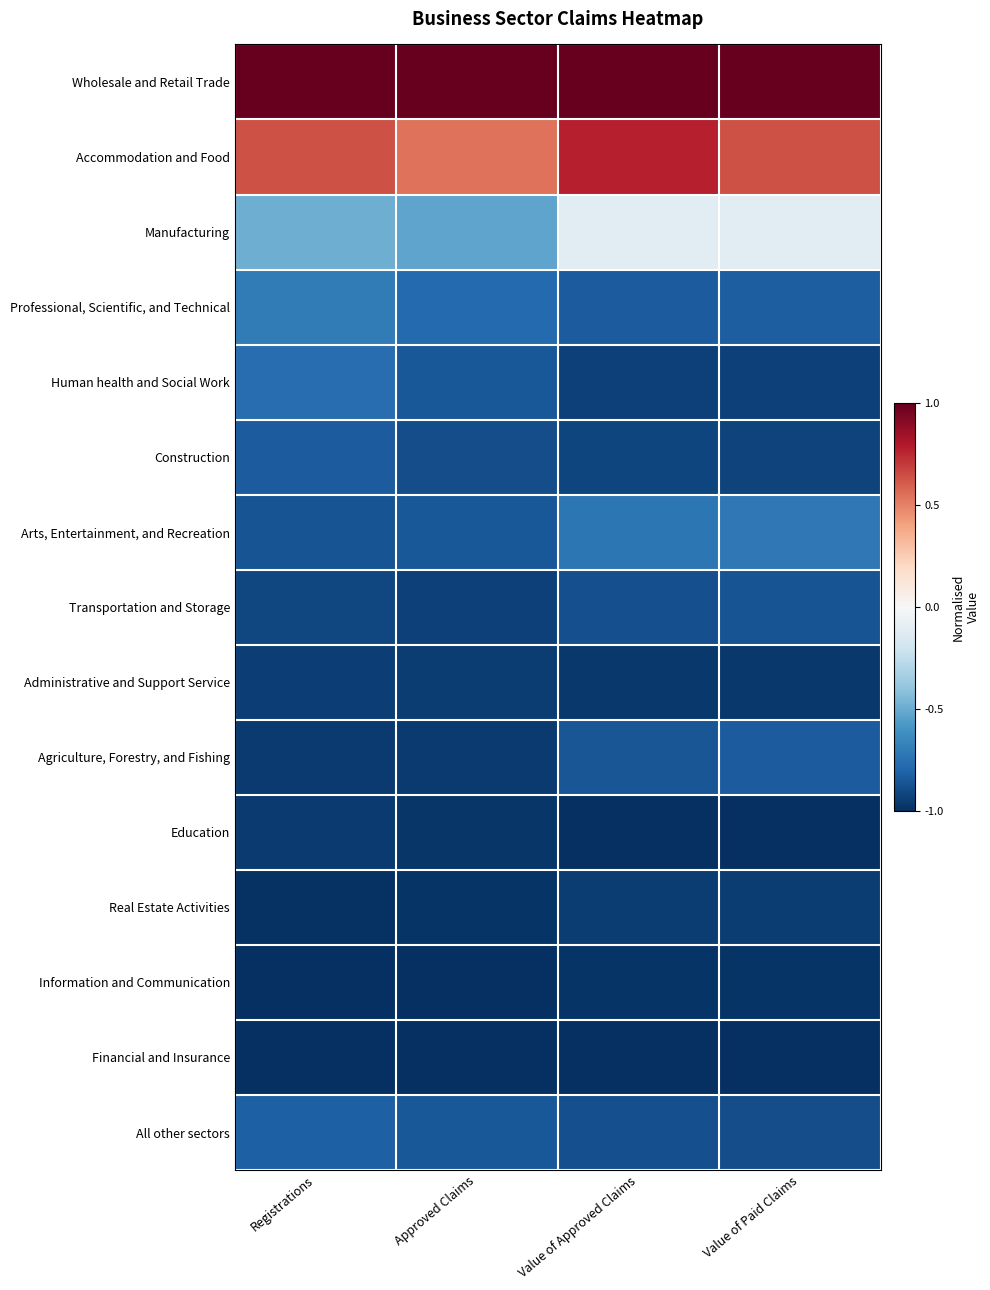

What is the total value across all series at Approved Claims?

-10.0